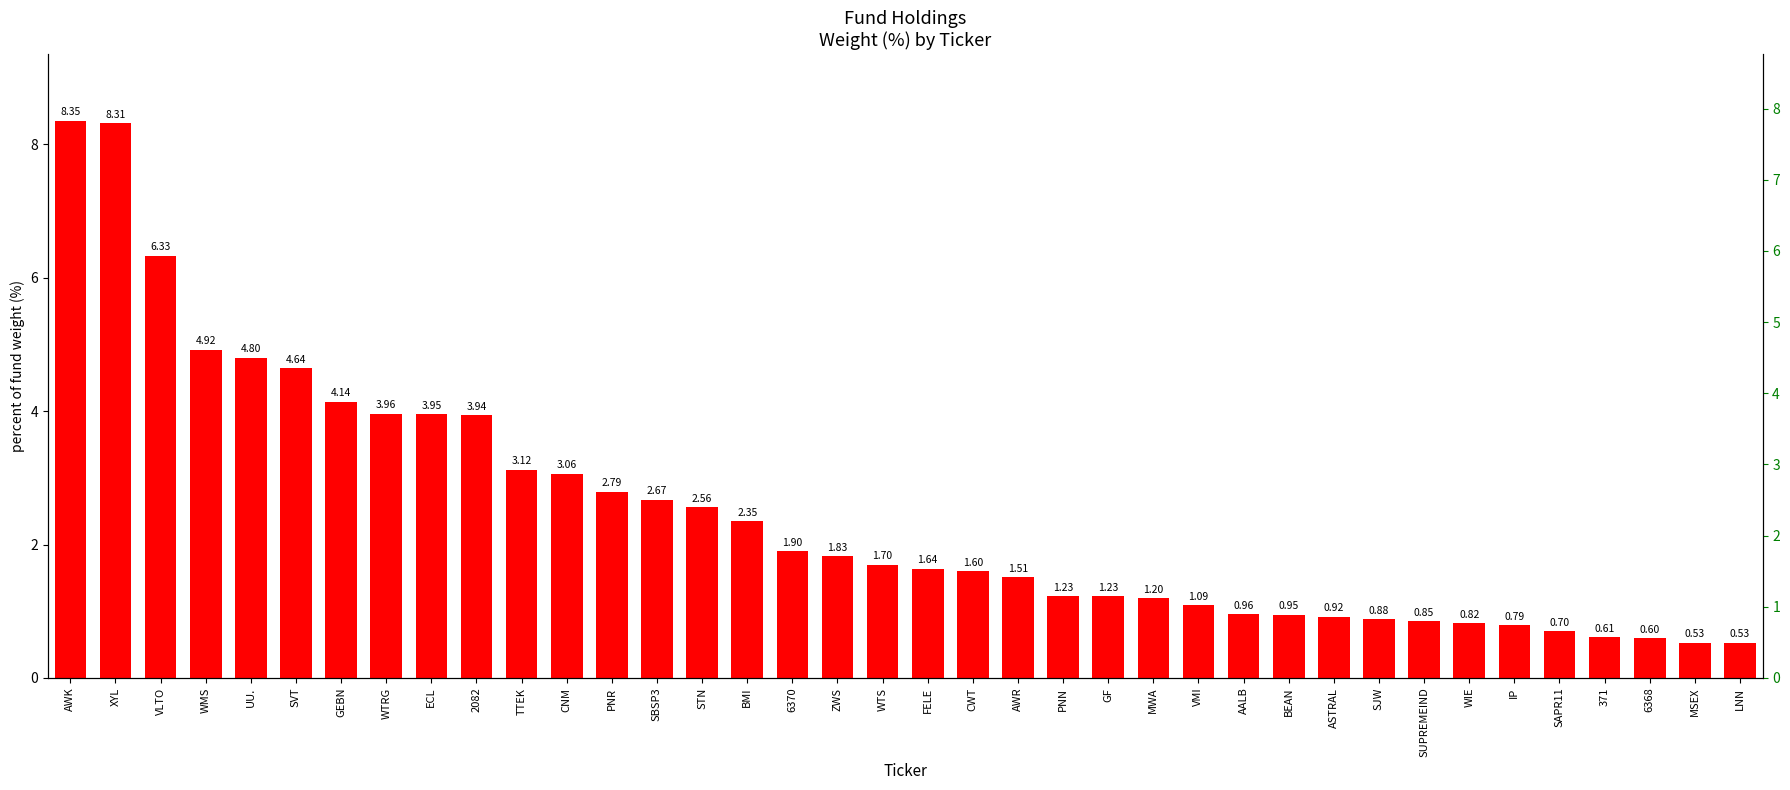

Are the bars grouped side by side (vs. stacked)?

No